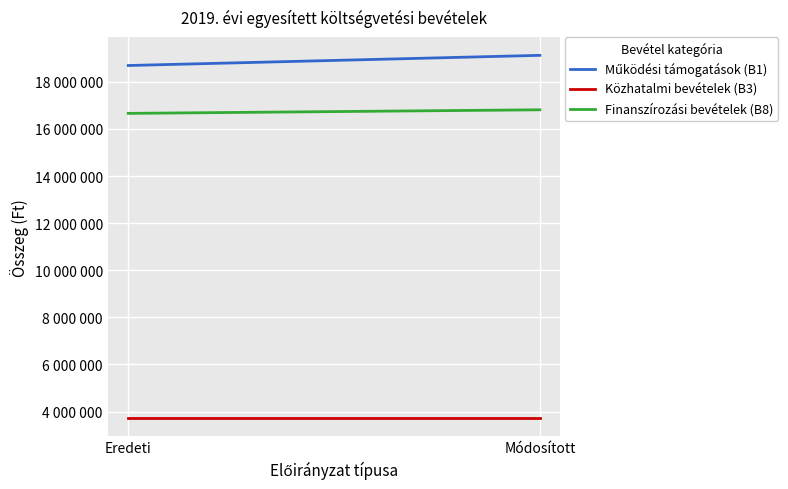

What position from the left is Eredeti?

1